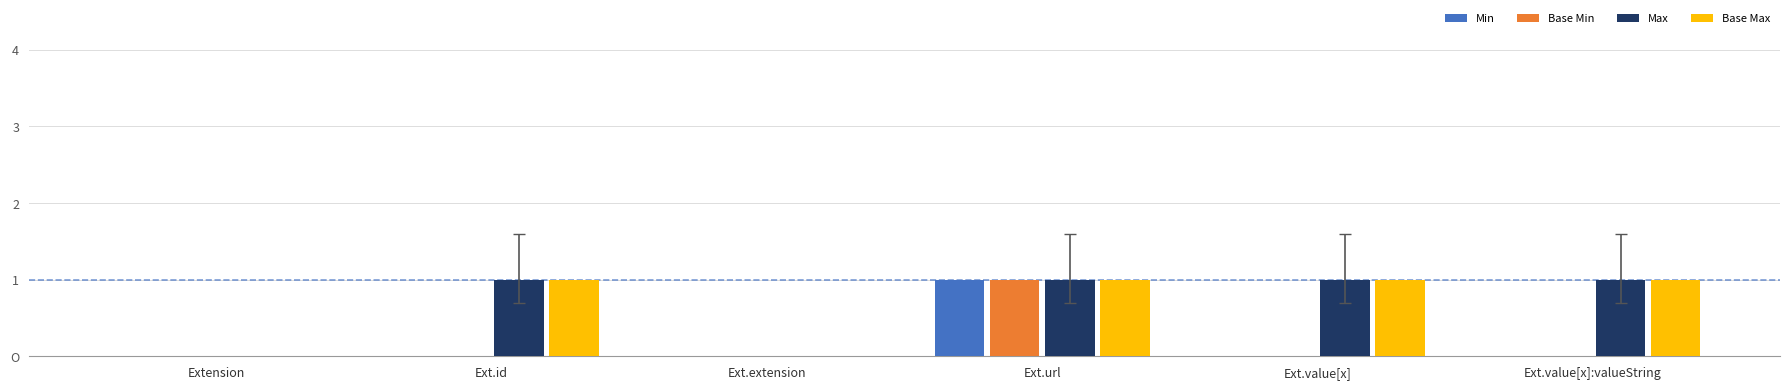

What position from the left is Ext.value[x]?

5